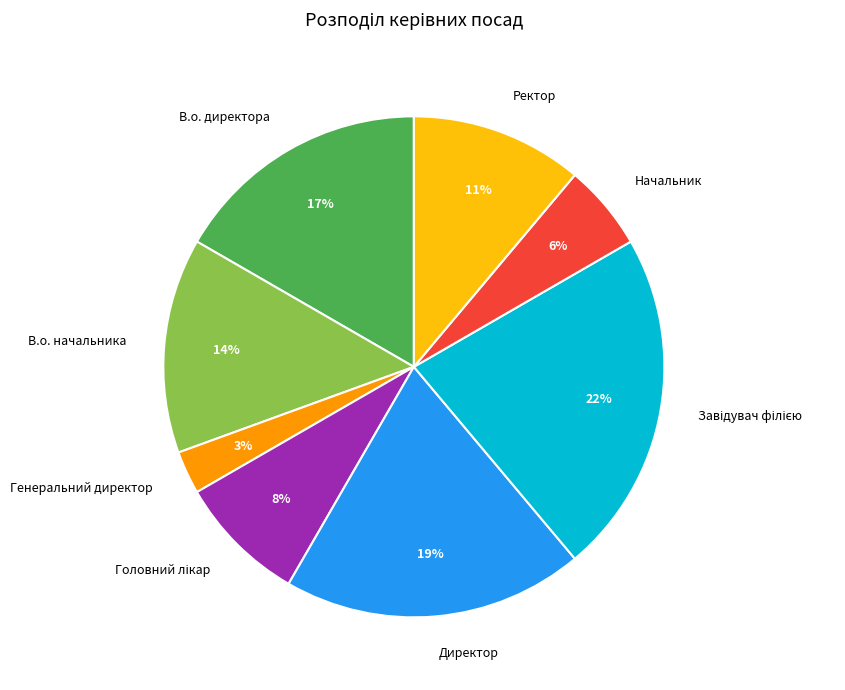

How many segments does this pie chart have?

8